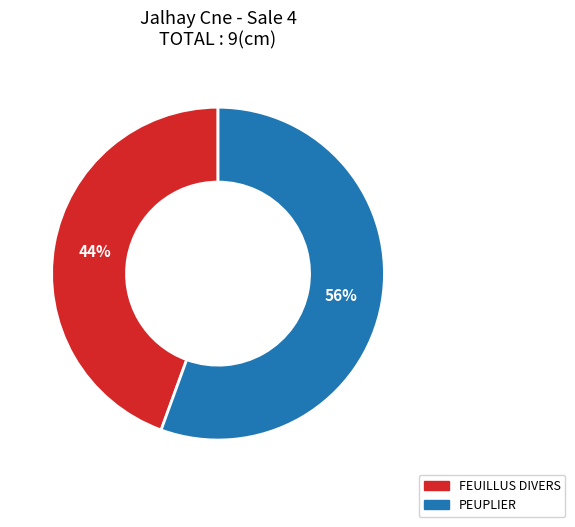

Is there any slice that represents more than half of the pie?

Yes